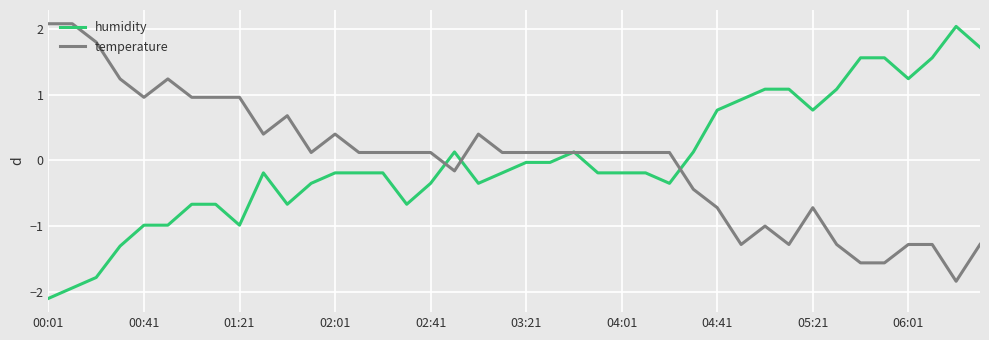

What is the smallest value displayed?

-2.1